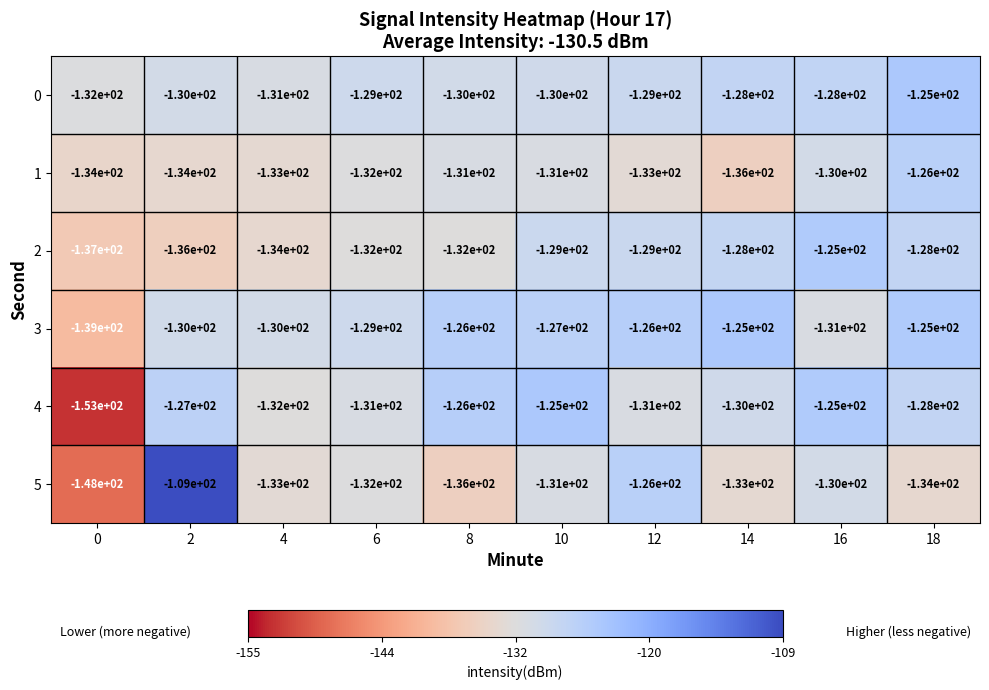

What is the minimum value for 5?

-148